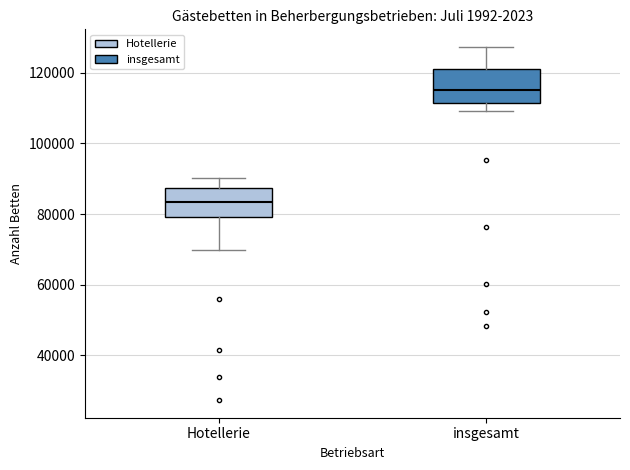

Reading left to right, transcribe this box plot: for each box, give where its median line is, the range the box spans, and where its two whiskers end, as read against the y-axis. The values are not printed on the chart, so give them approximately, as read against the axis.

Hotellerie: median 84000, box 80000 to 88000, whiskers 70000 to 90000
insgesamt: median 116000, box 112000 to 122000, whiskers 110000 to 128000